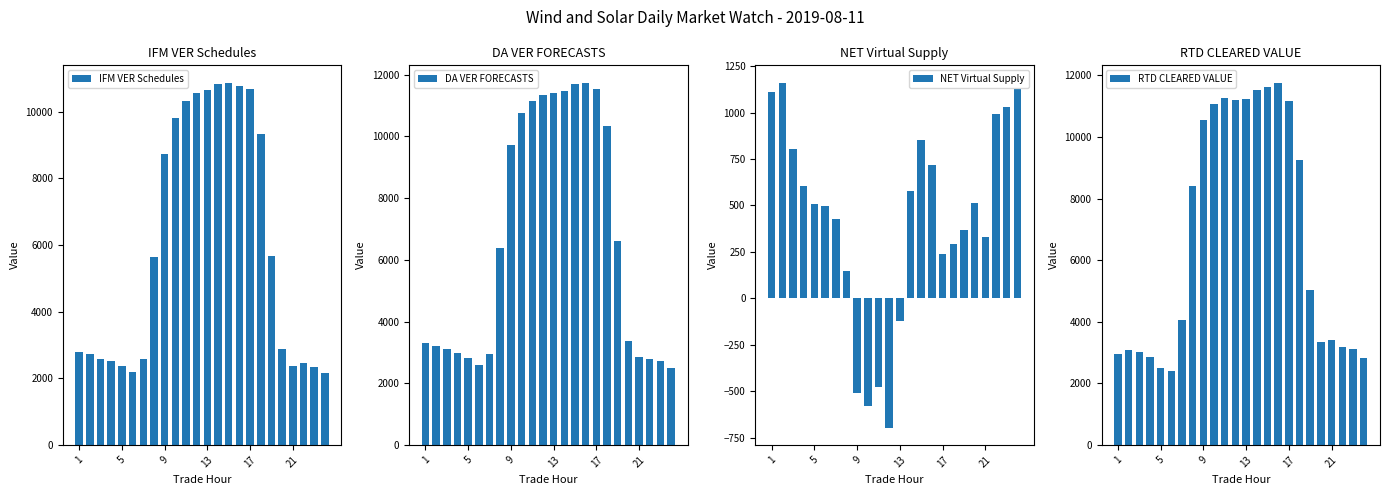

How many groups of bars are there?

24